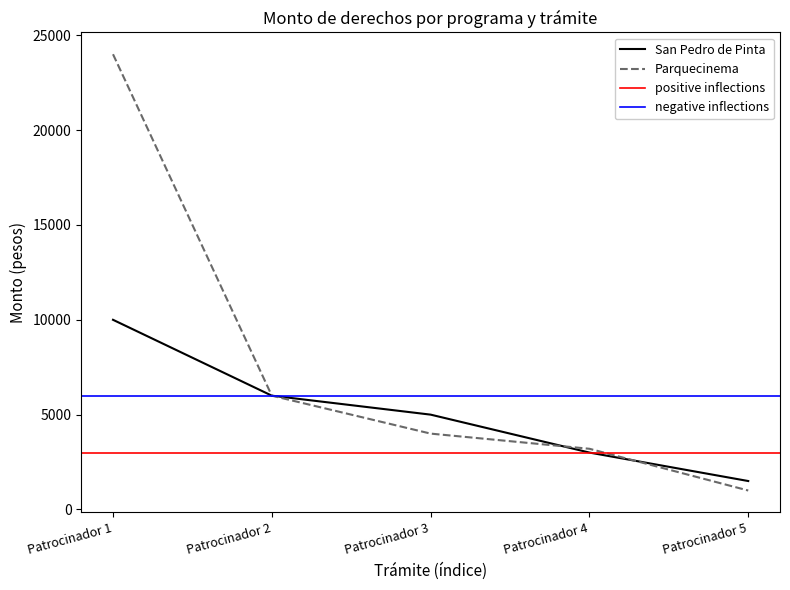

Count the number of categories in the chart.

5